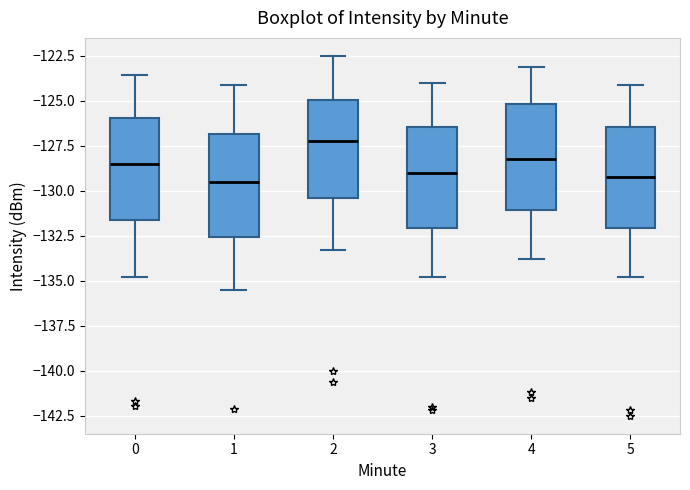

Which box has the highest median line?

2